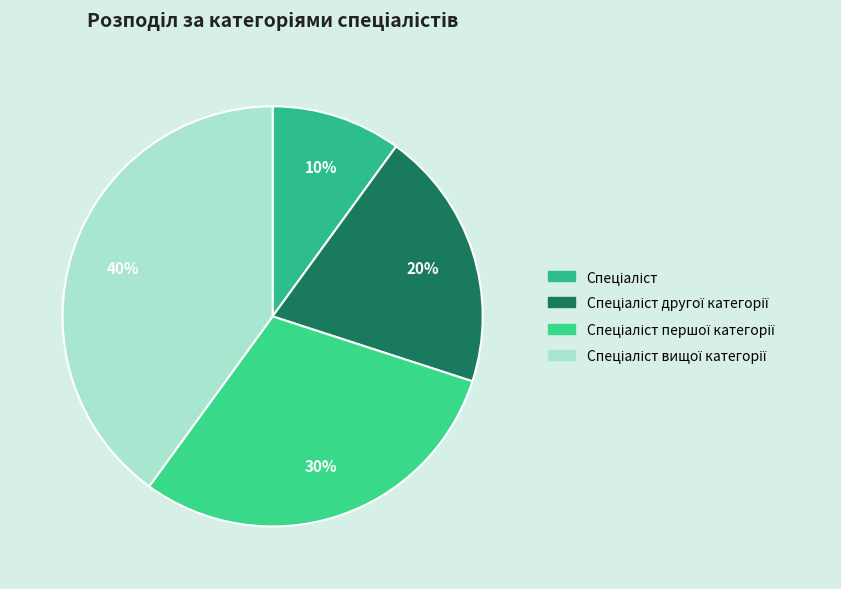

Count the number of slices in the pie.

4